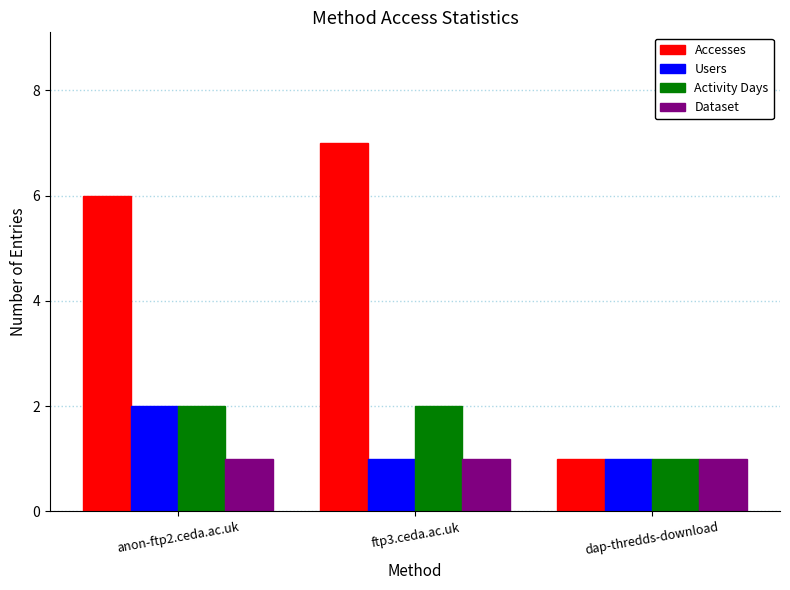

What is the value of the Activity Days bar at the 1st from the left?

2